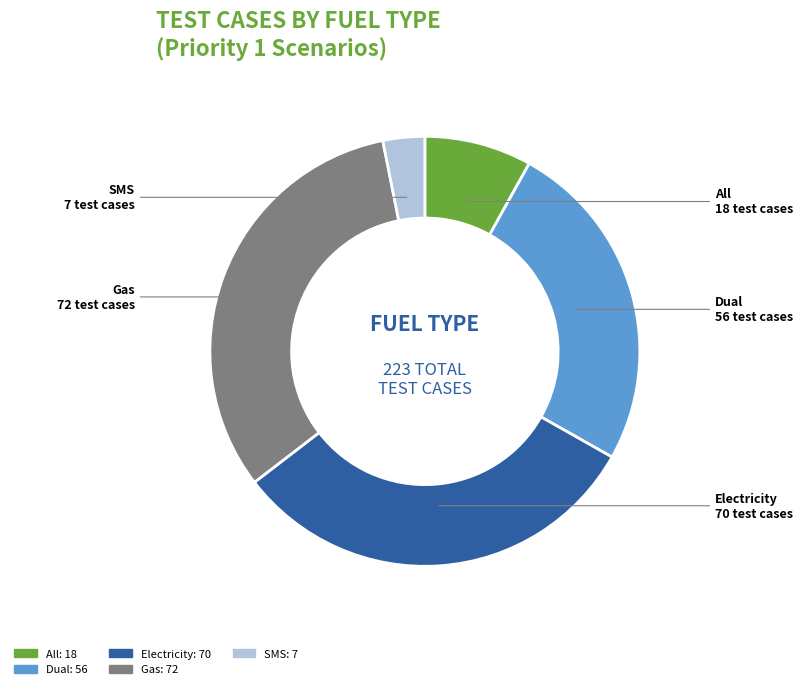

Is there a majority slice in this chart?

No